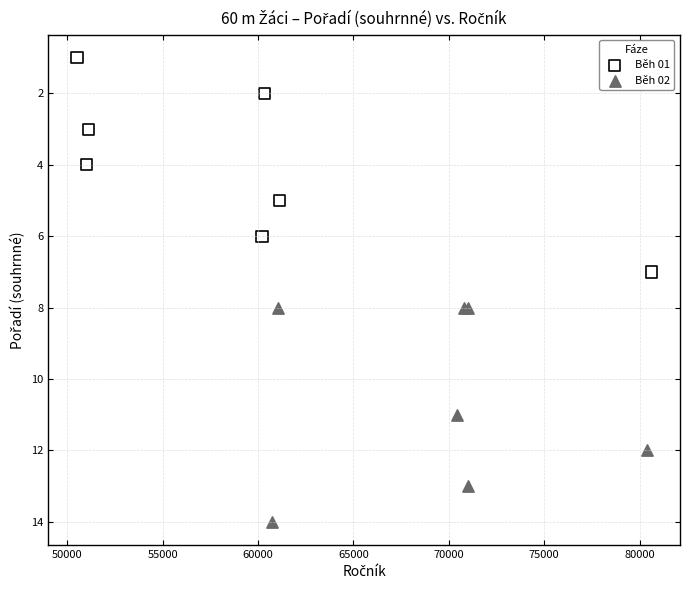

Which series reaches the maximum Y coordinate?

Běh 02